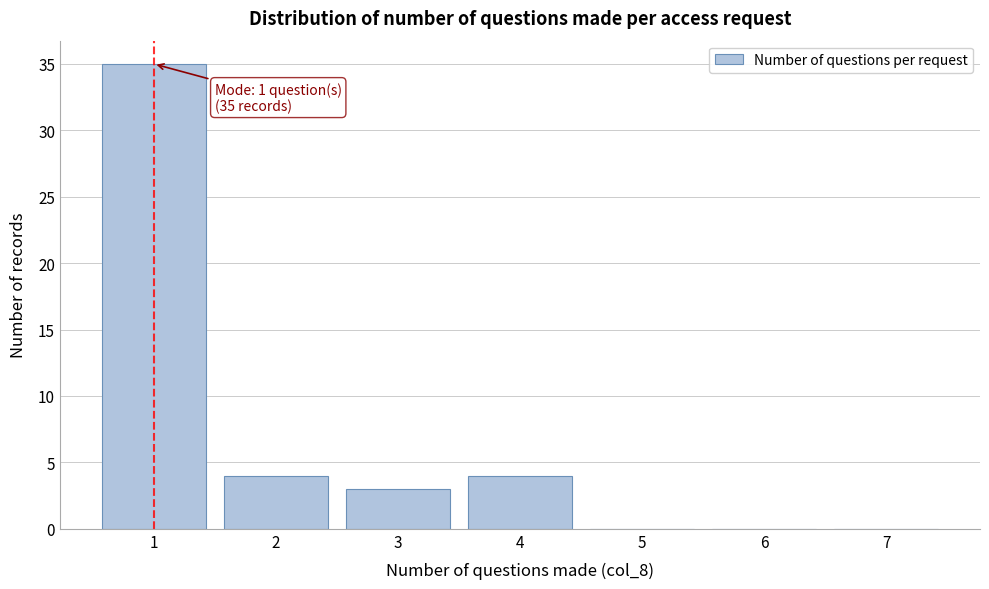

Reading left to right, list all the values displayed in this chart.

1=35	2=4	3=3	4=4	5=0	6=0	7=0